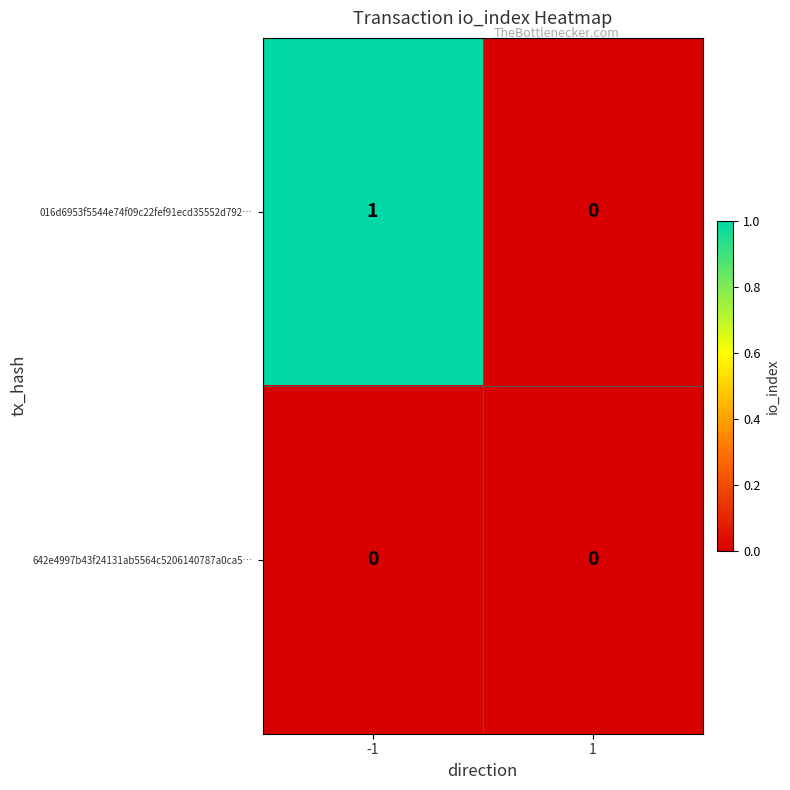

Between -1 and 1, which series saw the biggest shift?

016d6953f5544e74f09c22fef91ecd35552d792…